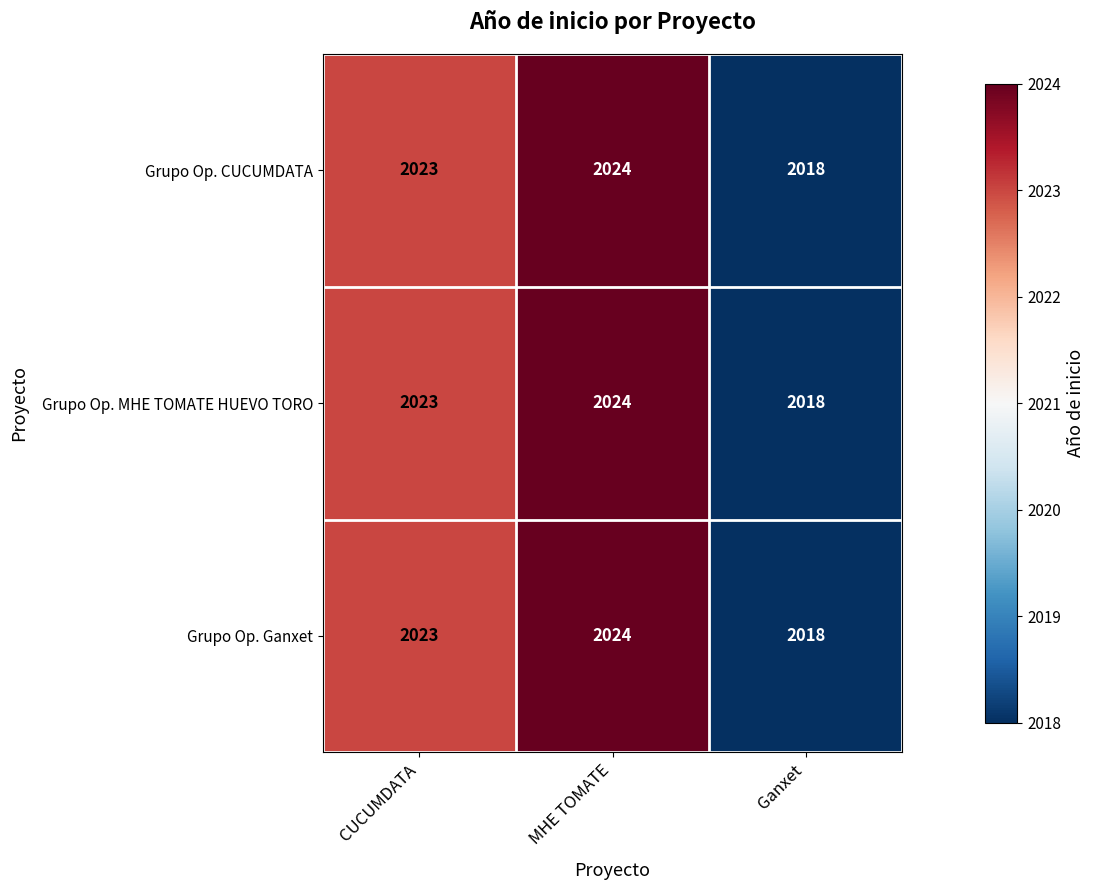

How many Grupo Op. CUCUMDATA values are between 2018 and 2024?

3